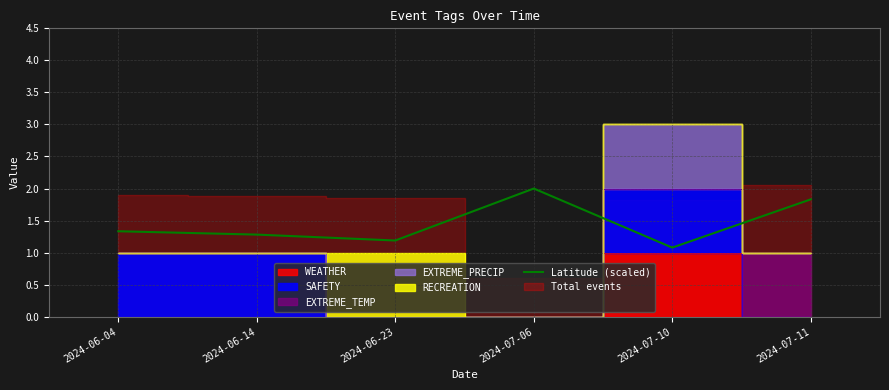

What position from the left is 2024-07-11?

6